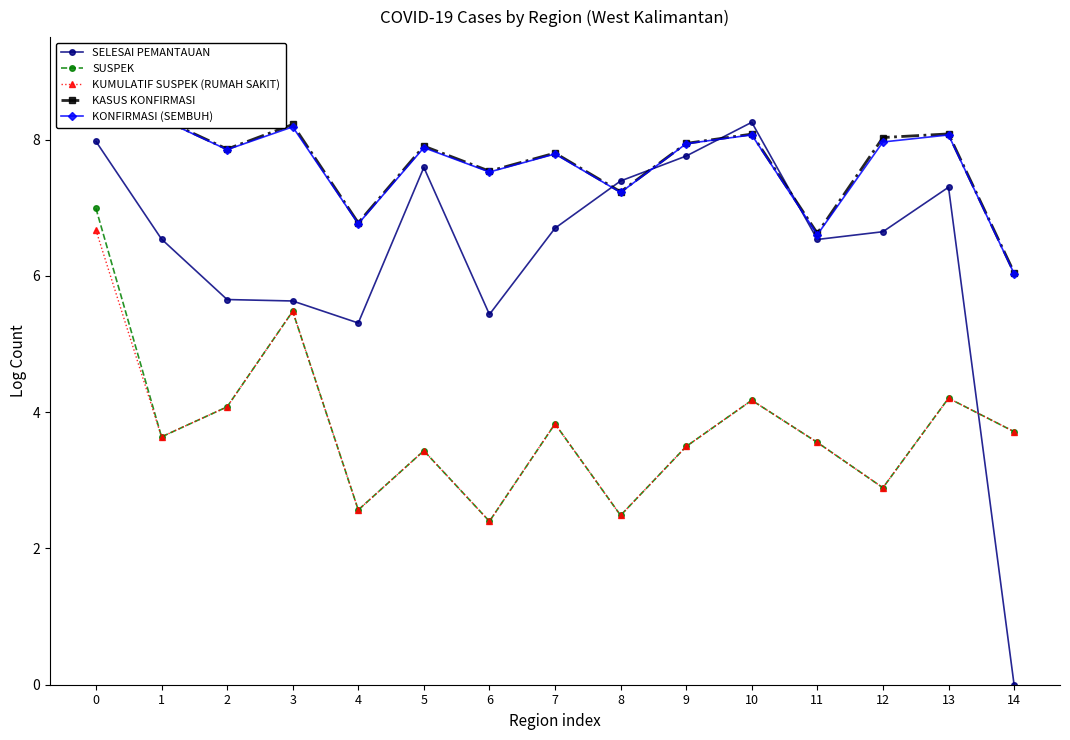

How many data points in KONFIRMASI (SEMBUH) are above 7?

12